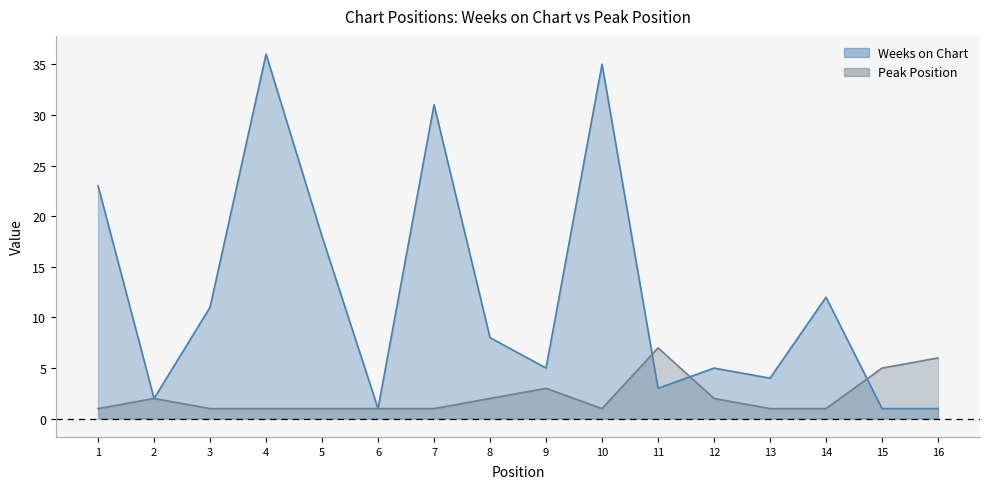

Rank the series by their average value, from lowest to highest.

Peak Position, Weeks on Chart